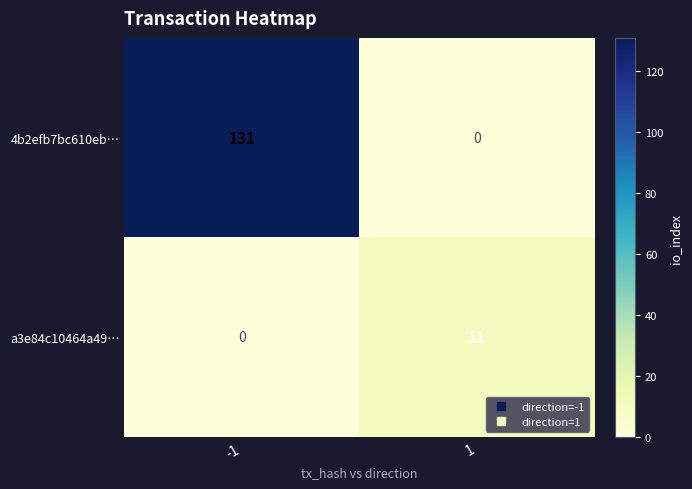

What is the total value across all series at -1?

131